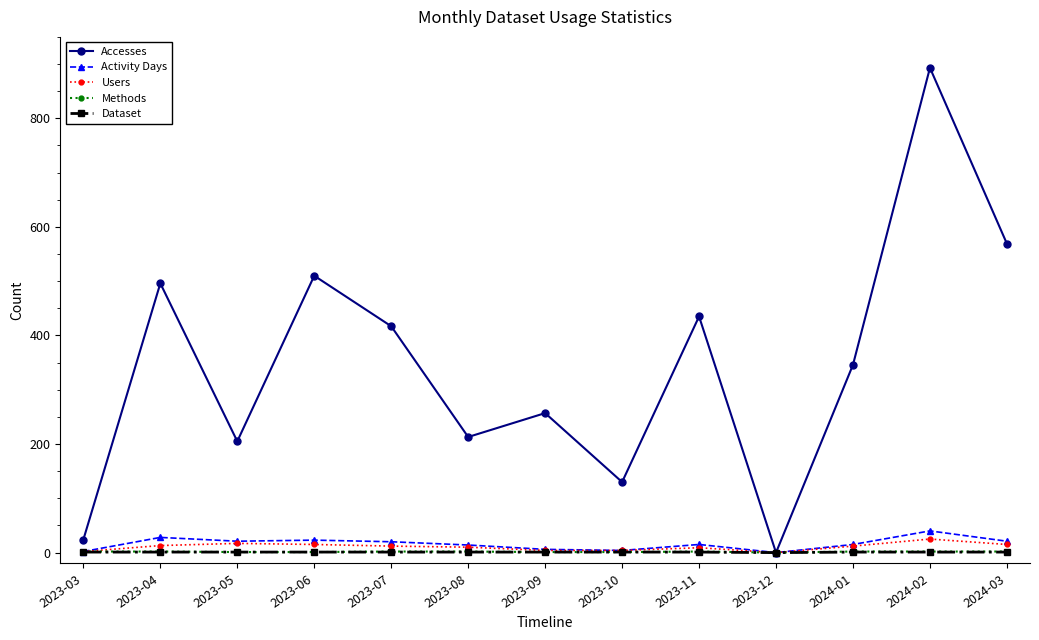

What are all the series names shown in the legend?

Accesses, Activity Days, Users, Methods, Dataset